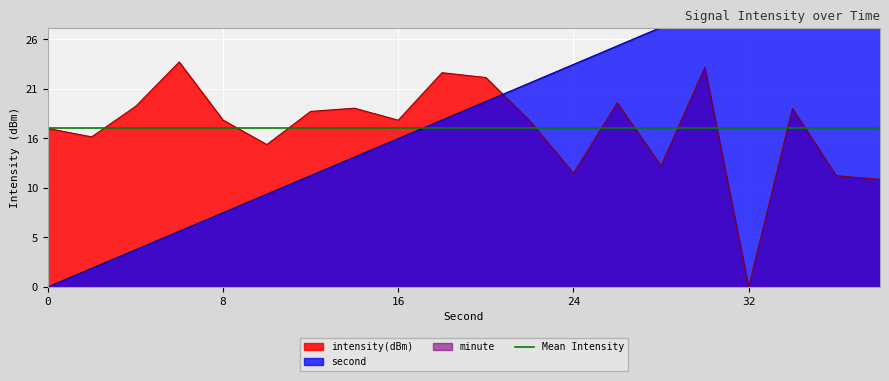

What is the difference between the maximum and minimum values in the second series?

38.0